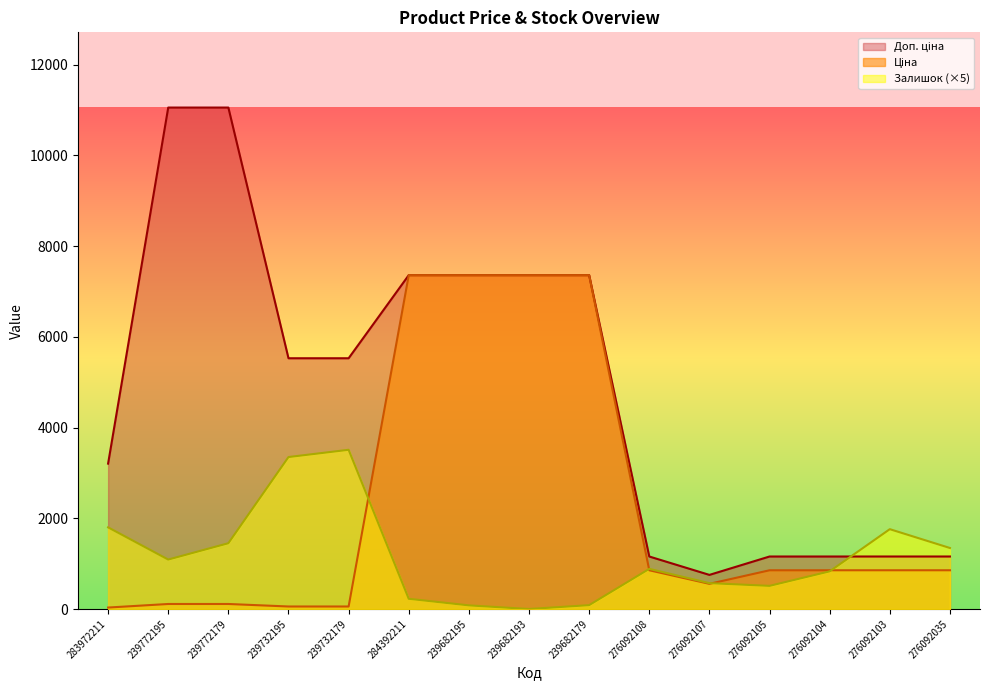

Does the chart display data point markers on the line(s)?

No